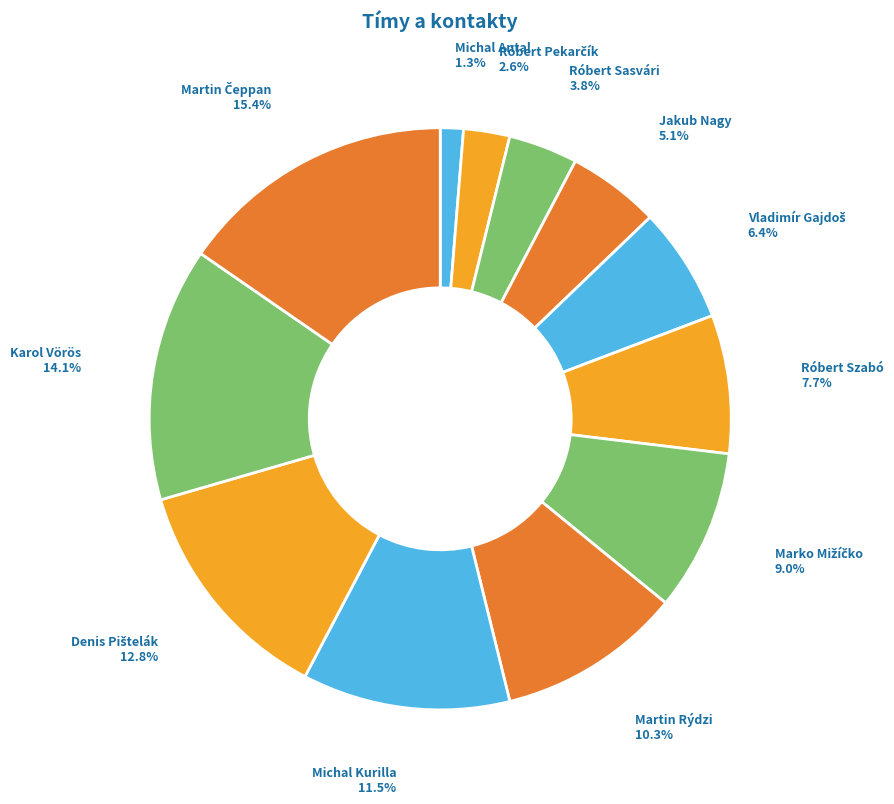

What is the smallest slice in the pie chart?

Michal Antal